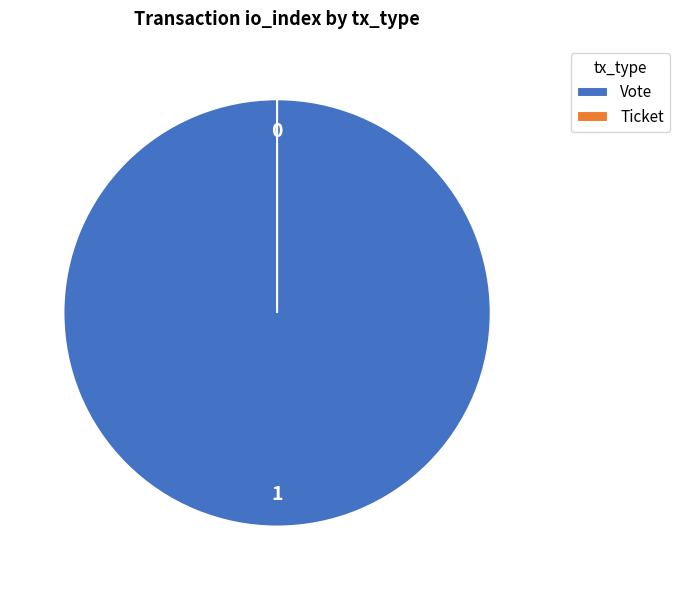

What is the change in value from Vote to Ticket?

-1